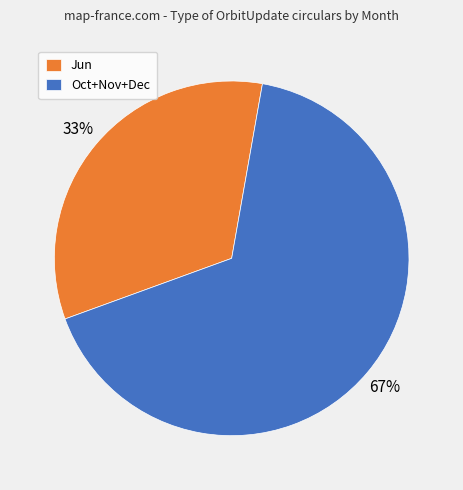

The Jun slice represents 33% of the pie. True or false?

True